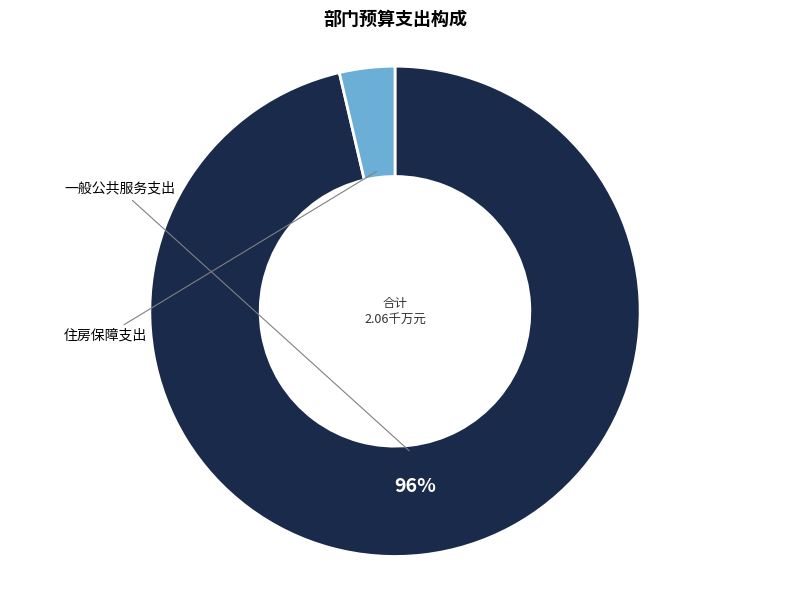

To the nearest percent, what is the average slice percentage?

50%